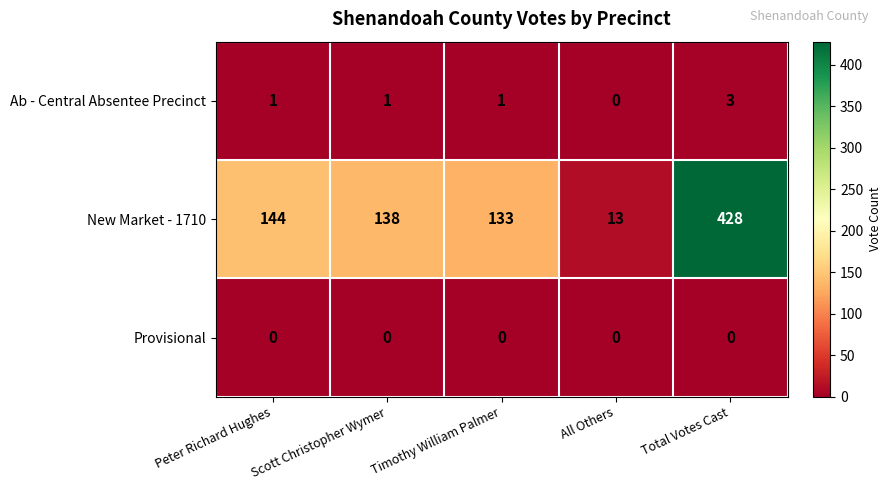

How many categories are shown in the chart?

5